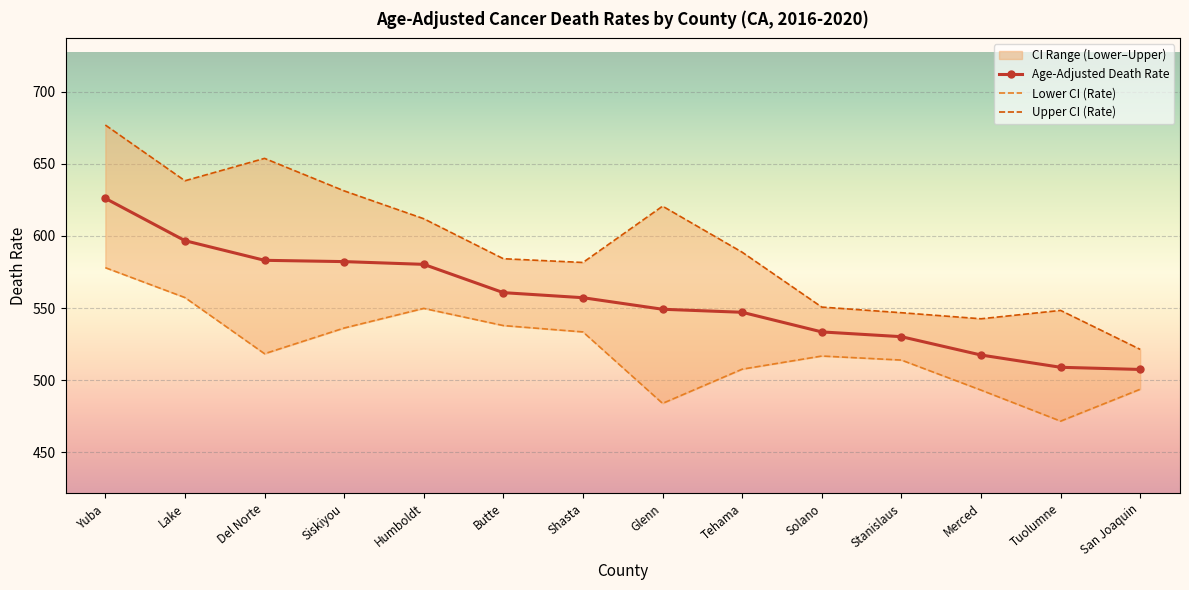

What is the spread (max minus min) of values at Glenn?

136.6